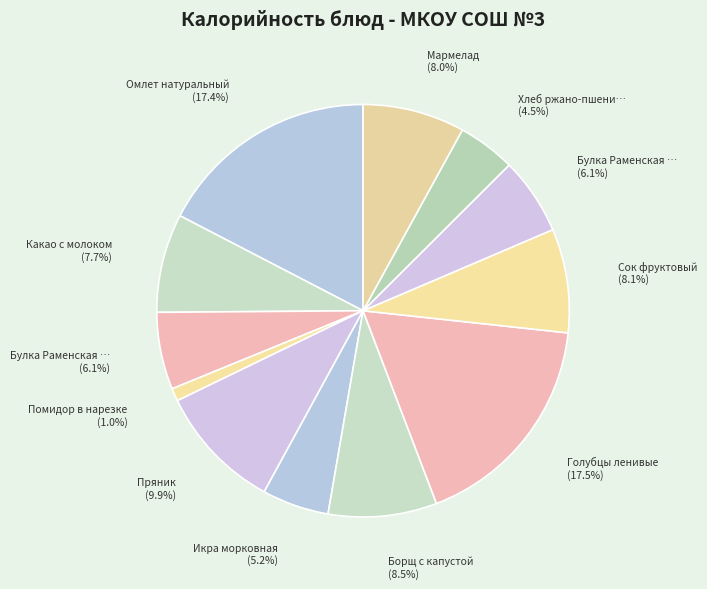

Is there any slice that represents more than half of the pie?

No